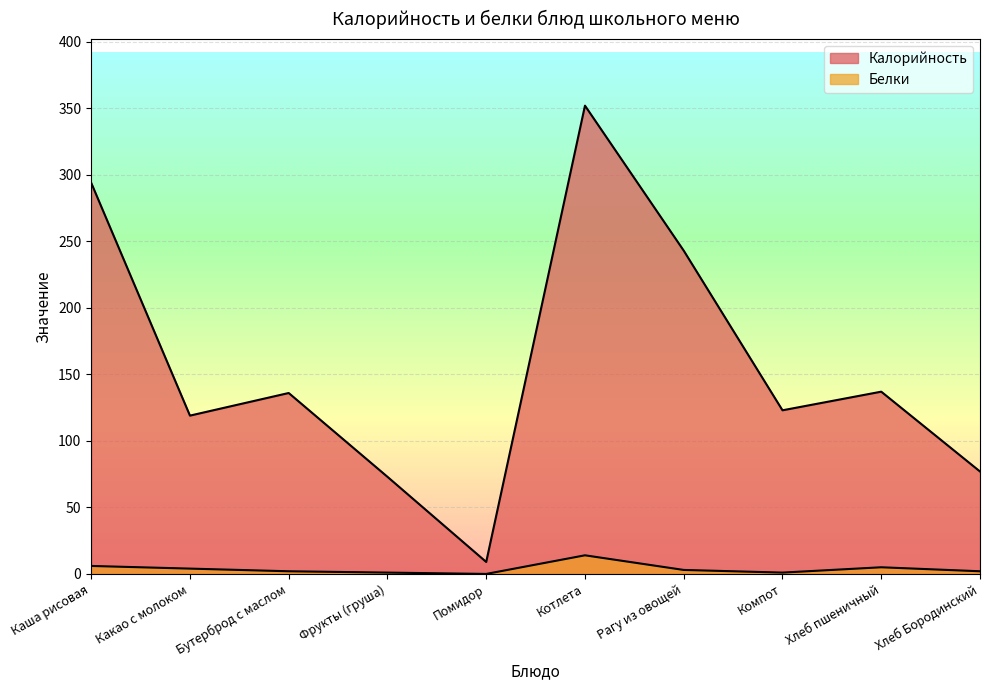

Which series has the largest total across all categories?

Калорийность